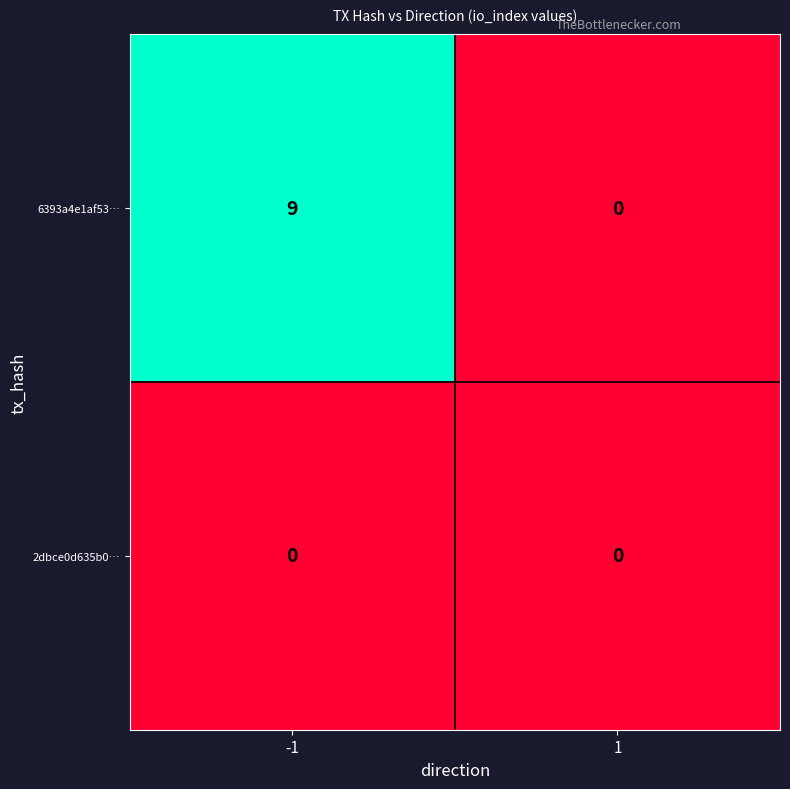

The value of 2dbce0d635b0… at -1 is 0. True or false?

True